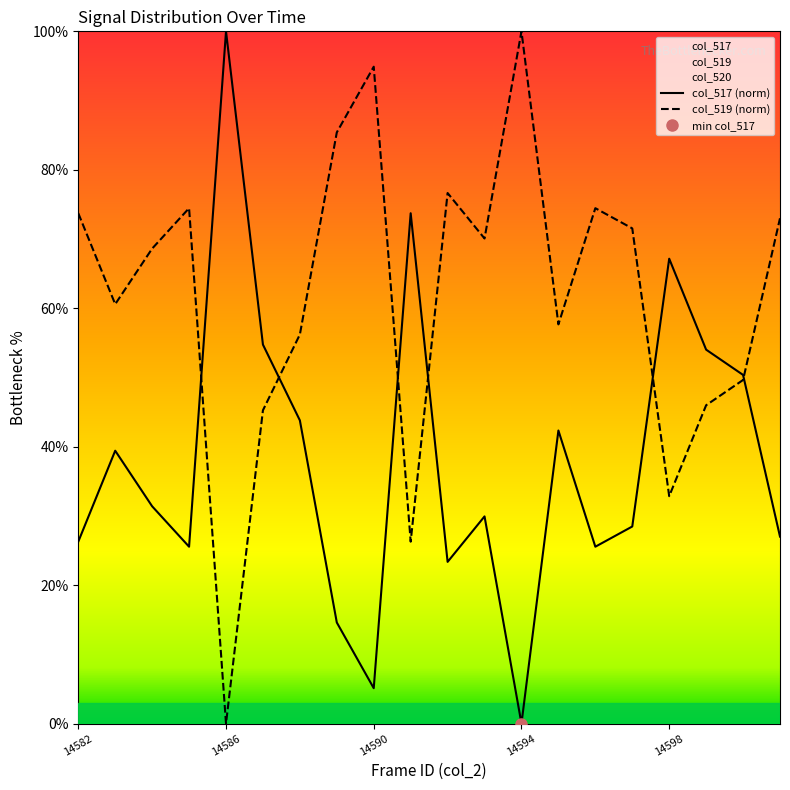

The value of col_519 (norm) at 18 is 49.6. True or false?

True